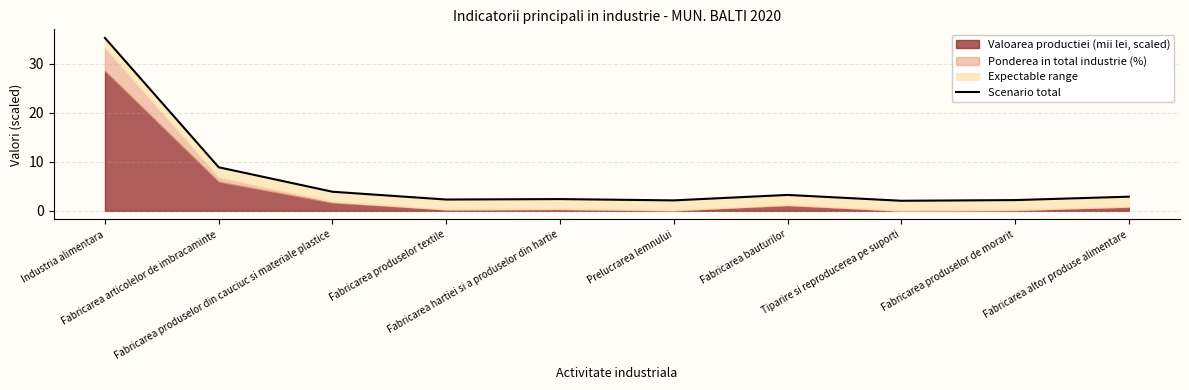

List the labels in order of value, largest first.

Industria alimentara, Fabricarea articolelor de imbracaminte, Fabricarea produselor din cauciuc si materiale plastice, Fabricarea bauturilor, Fabricarea altor produse alimentare, Fabricarea hartiei si a produselor din hartie, Fabricarea produselor textile, Fabricarea produselor de morarit, Prelucrarea lemnului, Tiparire si reproducerea pe suporti